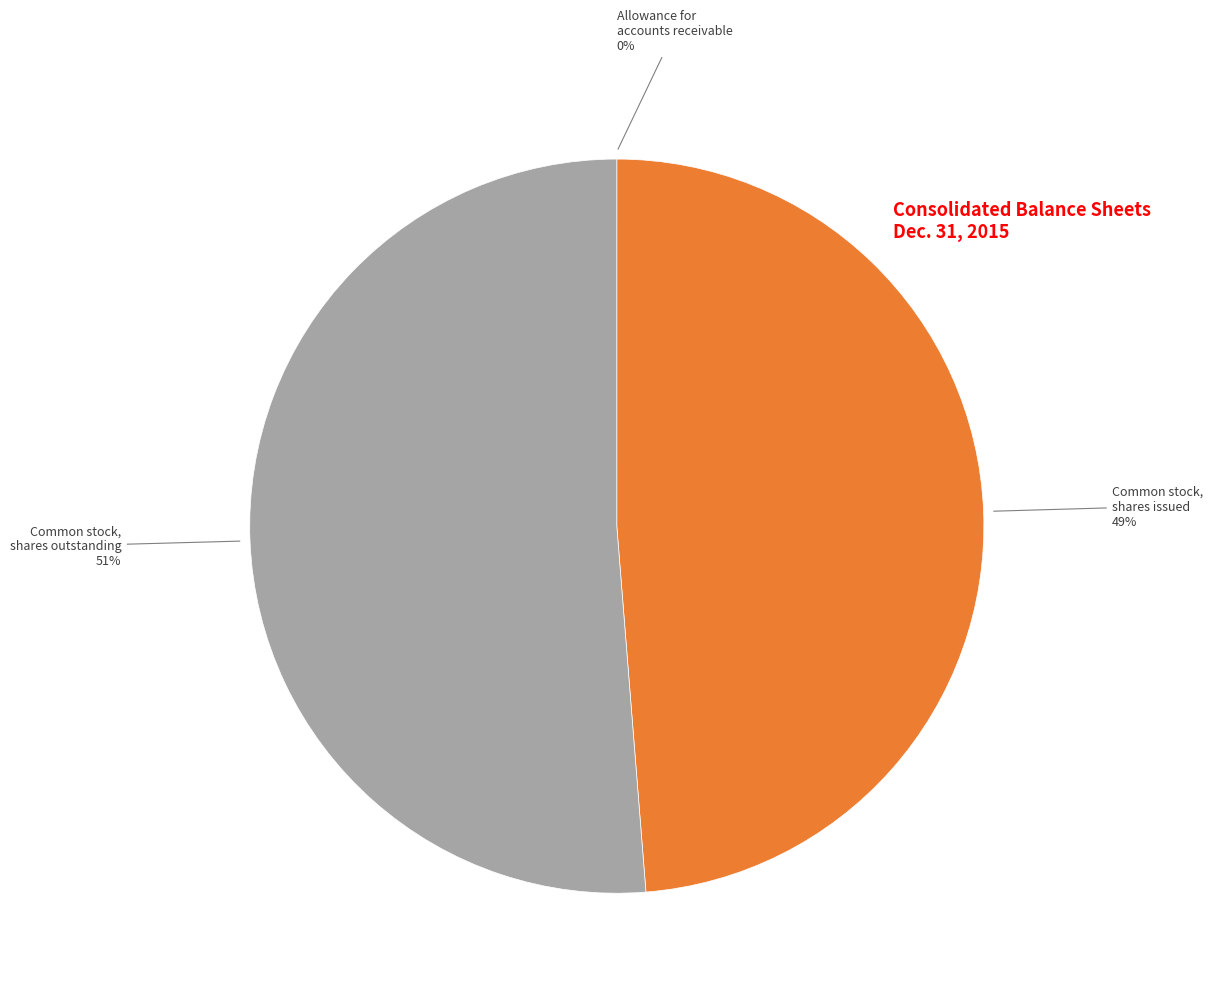

To the nearest percent, what is the average slice percentage?

33%